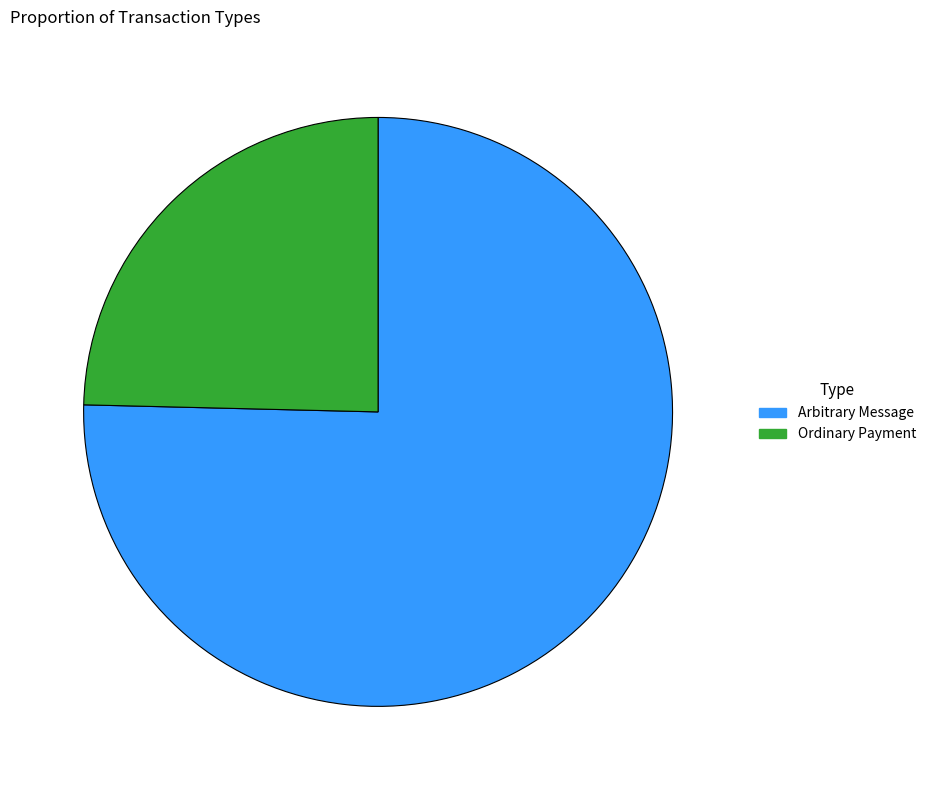

How many slices are in this pie chart?

2